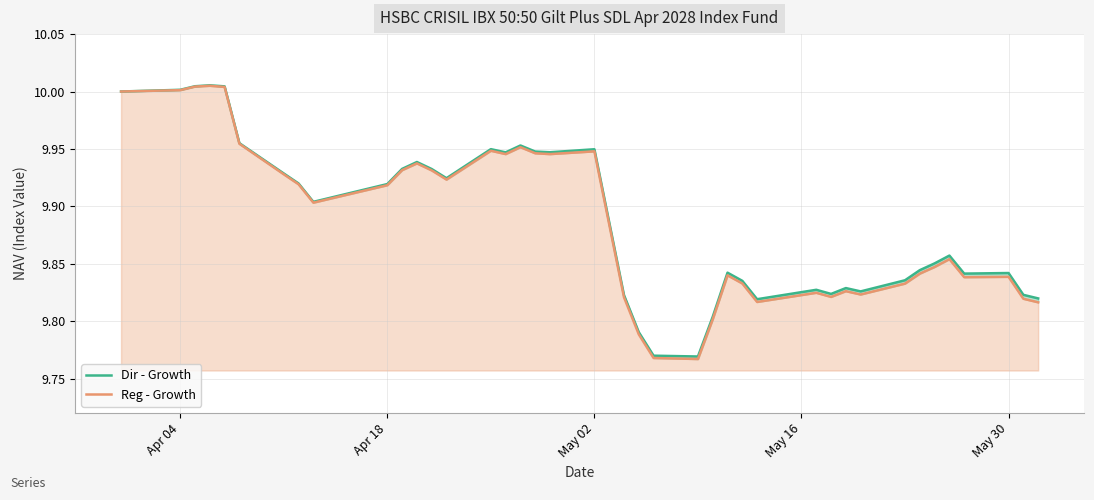

In Dir - Growth, how many points are higher than both neighbors (excluding endpoints)?

10